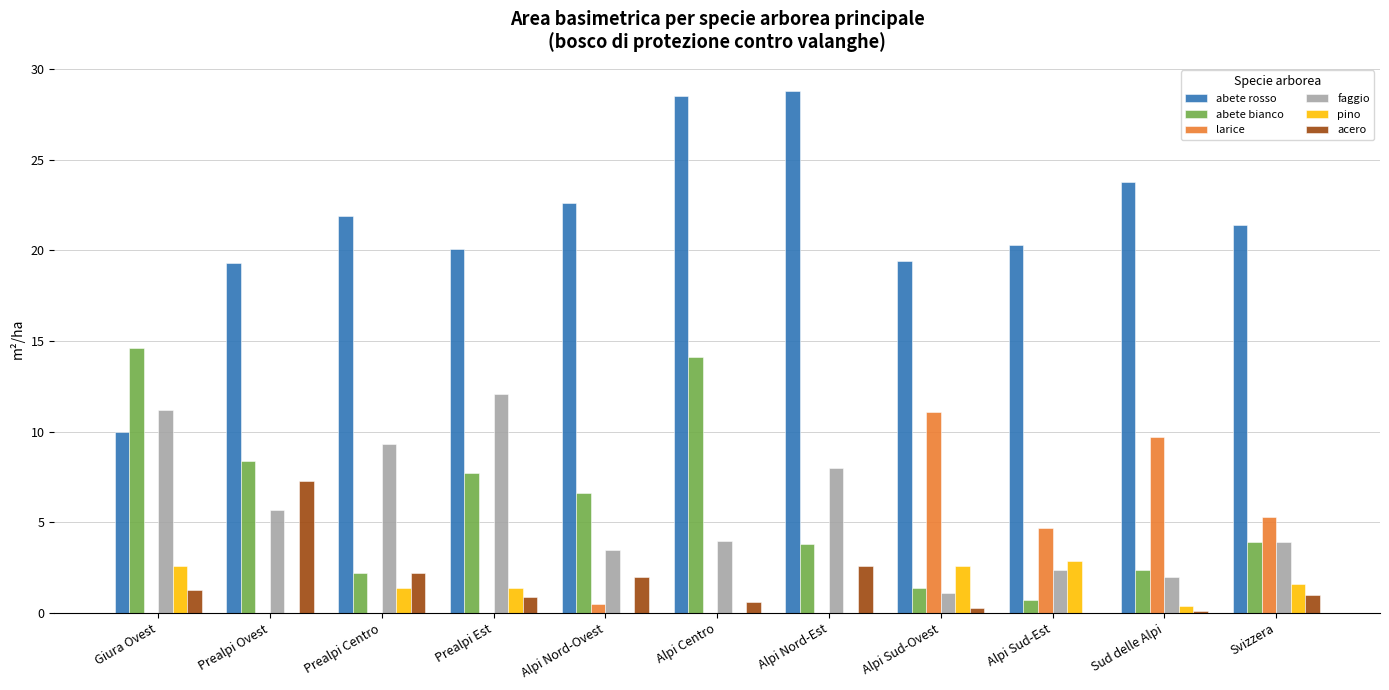

True or false: abete rosso has a value of 4.4 at Giura Ovest.

False